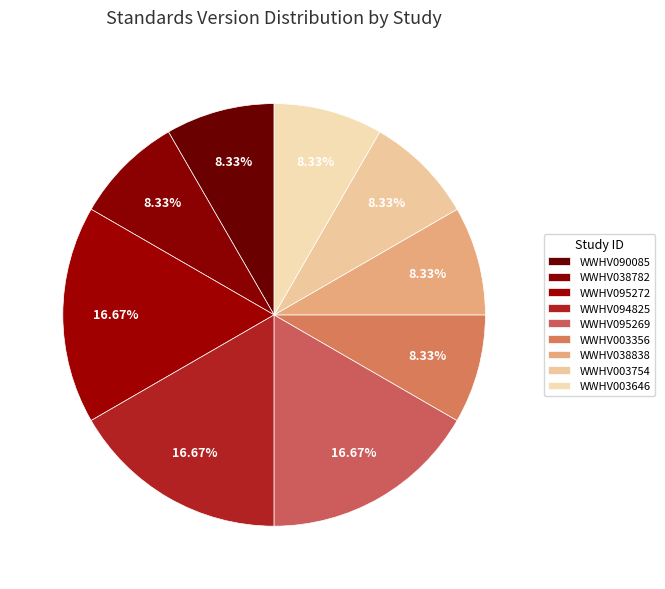

How many segments does this pie chart have?

9